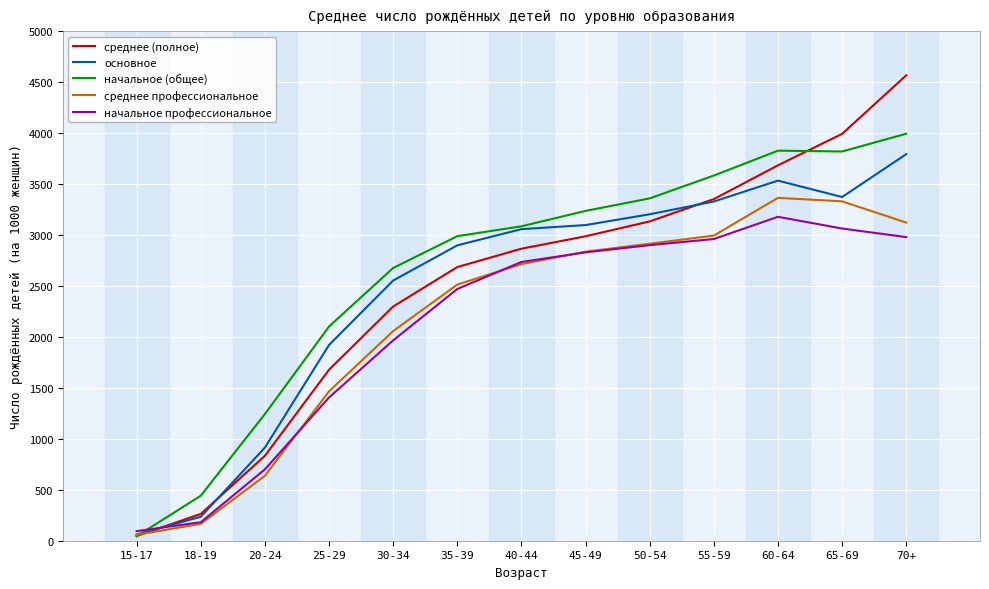

Does the chart have visible grid lines?

Yes